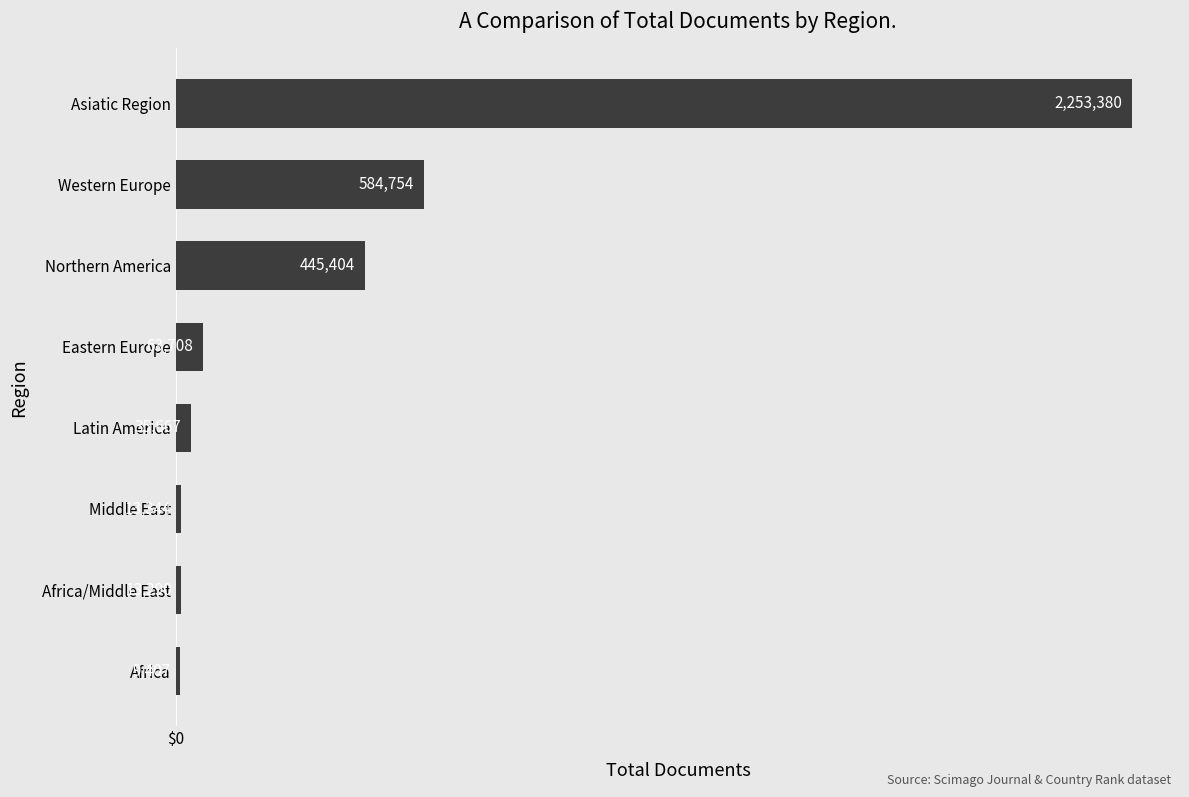

Reading bottom to top, what are all the values shown in this chart?

9407	13290	13344	35667	63708	445404	584754	2253380